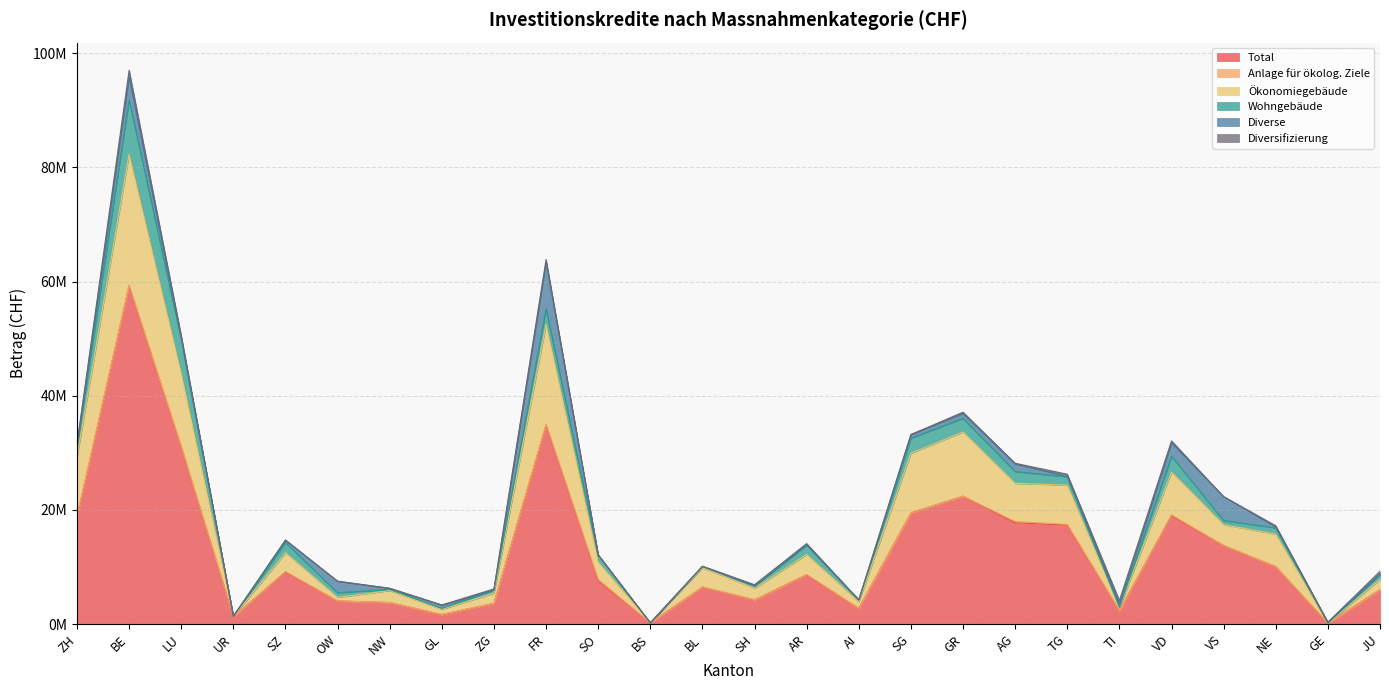

Reading right to left, what are all the values shown in this chart?

Total: JU=6064600	GE=174000	NE=10088650	VS=13783900	VD=19020883	TI=2390450	TG=17367000	AG=17752500	GR=22420650	SG=19500230	AI=2779596	AR=8649100	SH=4278920	BL=6495730	BS=240000	SO=7642400	FR=34862000	ZG=3654000	GL=1679045	NW=3794400	OW=4072208	SZ=9135000	UR=1330000	LU=31060900	BE=59265423	ZH=18738600
Anlage für ökolog. Ziele: JU=9000	GE=0	NE=5500	VS=9000	VD=129400	TI=0	TG=120800	AG=240700	GR=9300	SG=9000	AI=0	AR=43600	SH=0	BL=37130	BS=0	SO=188300	FR=167000	ZG=17000	GL=18450	NW=0	OW=0	SZ=100000	UR=0	LU=70975	BE=85600	ZH=195600
Ökonomiegebäude: JU=1783200	GE=0	NE=5674450	VS=3630000	VD=7492776	TI=473310	TG=6860000	AG=6669000	GR=11231450	SG=10420930	AI=1131200	AR=3524500	SH=2000020	BL=3355600	BS=0	SO=3025700	FR=17479000	ZG=1767000	GL=913045	NW=2093700	OW=625808	SZ=3264000	UR=60000	LU=12762675	BE=22935260	ZH=10372000
Wohngebäude: JU=843100	GE=0	NE=1089000	VS=736000	VD=2765513	TI=71800	TG=1464000	AG=2050800	GR=2384900	SG=2633000	AI=320000	AR=1617000	SH=461200	BL=208000	BS=0	SO=1245000	FR=2675000	ZG=550000	GL=160000	NW=200000	OW=820000	SZ=1798000	UR=0	LU=5999000	BE=9524300	ZH=1766000
Diverse: JU=116200	GE=174000	NE=189500	VS=4176700	VD=2354194	TI=608290	TG=84000	AG=1345000	GR=869000	SG=640000	AI=38396	AR=103000	SH=0	BL=0	BS=0	SO=0	FR=8172000	ZG=0	GL=587550	NW=200700	OW=2004400	SZ=438000	UR=0	LU=191000	BE=4082363	ZH=280000
Diversifizierung: JU=448100	GE=0	NE=200000	VS=0	VD=340000	TI=600000	TG=371200	AG=122000	GR=210000	SG=0	AI=0	AR=181000	SH=177700	BL=75000	BS=0	SO=83400	FR=496000	ZG=200000	GL=0	NW=0	OW=0	SZ=0	UR=0	LU=449750	BE=1085600	ZH=203000